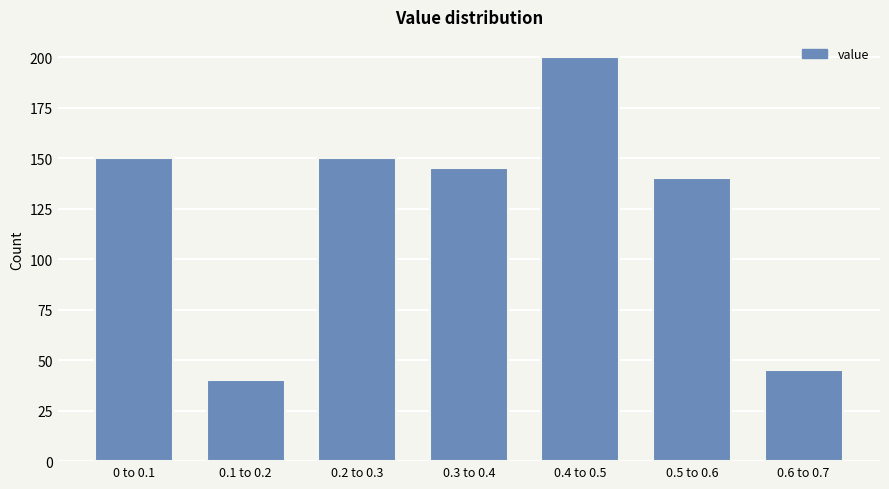

Reading left to right, transcribe all the data shown in this chart.

150	40	150	145	200	140	45